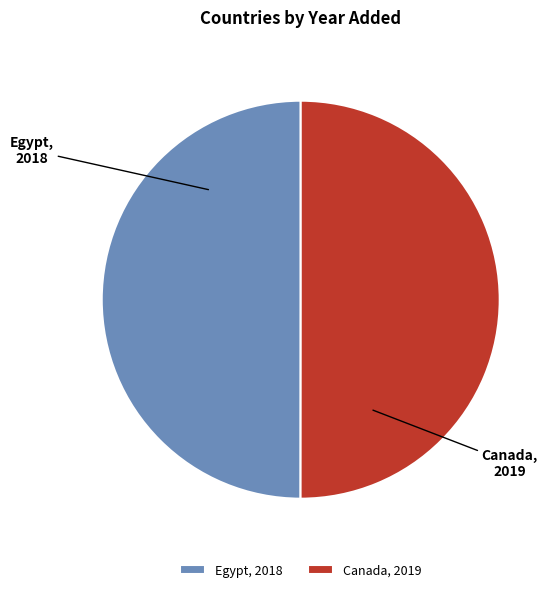

Approximately how many times larger is the value at Egypt, 2018 compared to Canada, 2019?

1.0